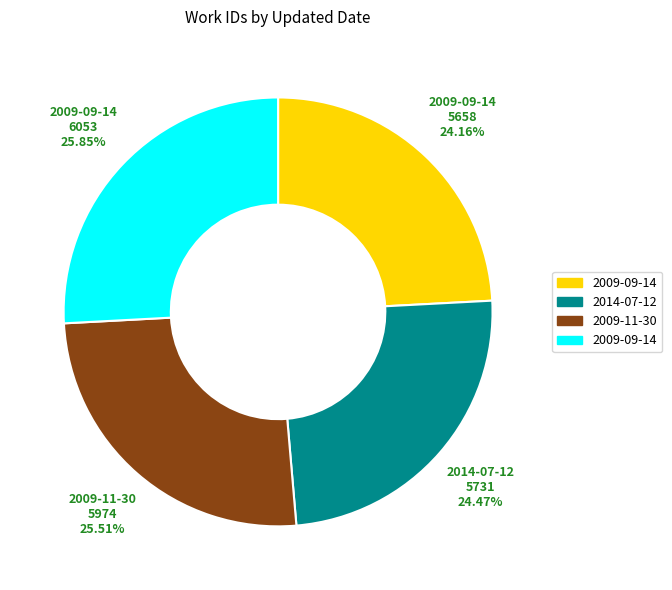

Does any single category account for the majority?

No